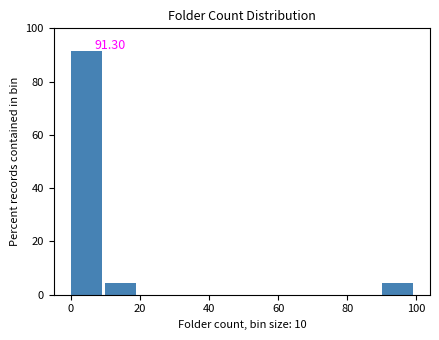

Which range on the x-axis has the tallest bar?

0 to 10